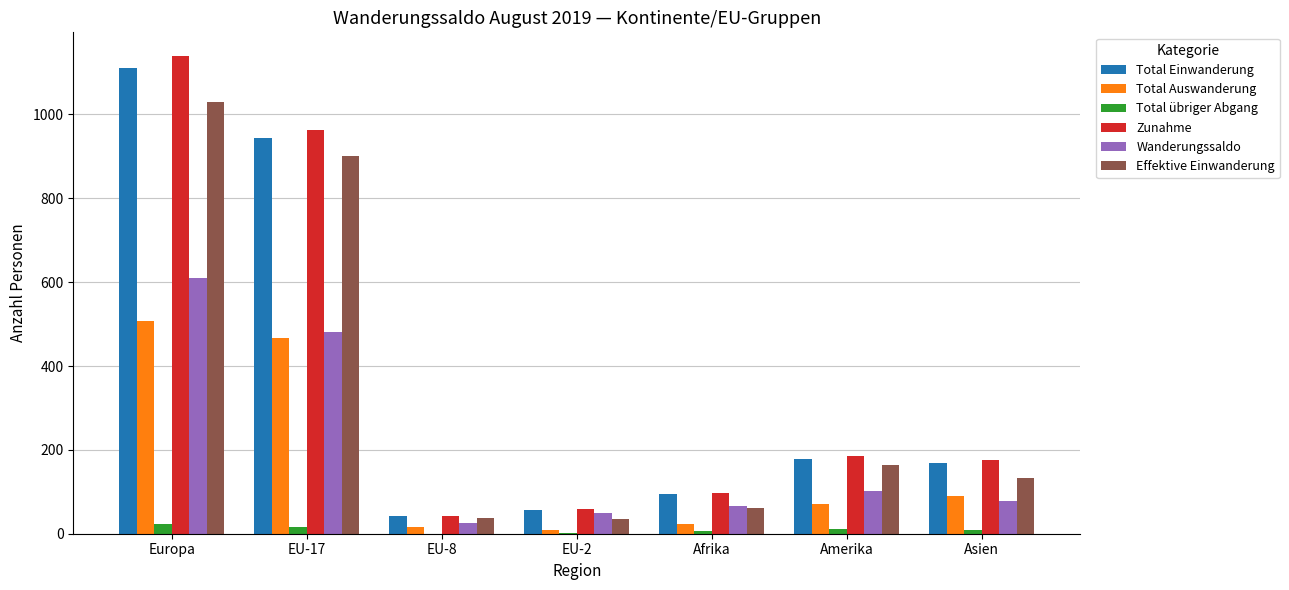

Which series has the largest range (max minus min)?

Zunahme